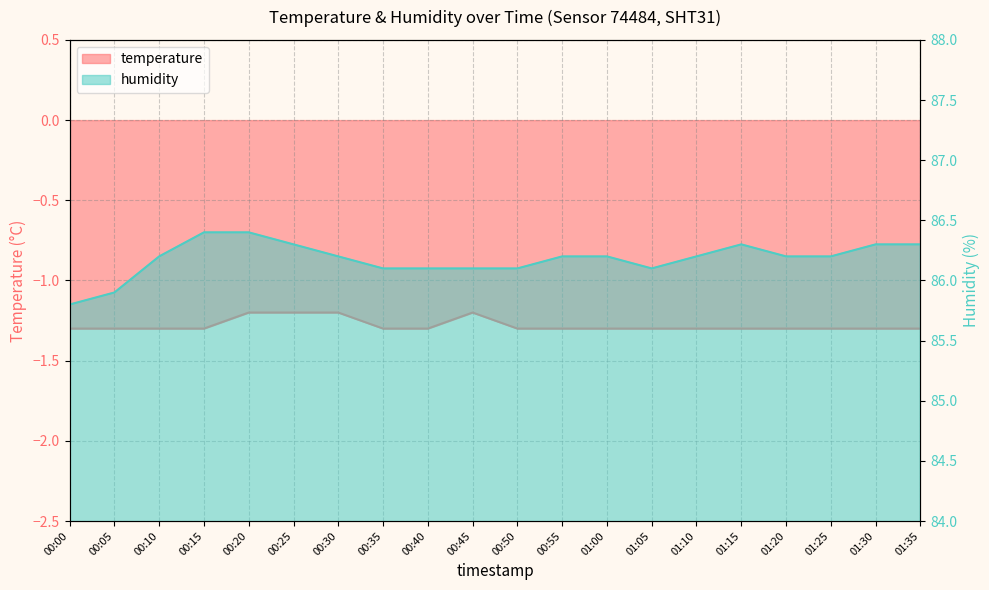

True or false: temperature and humidity intersect in this chart.

False